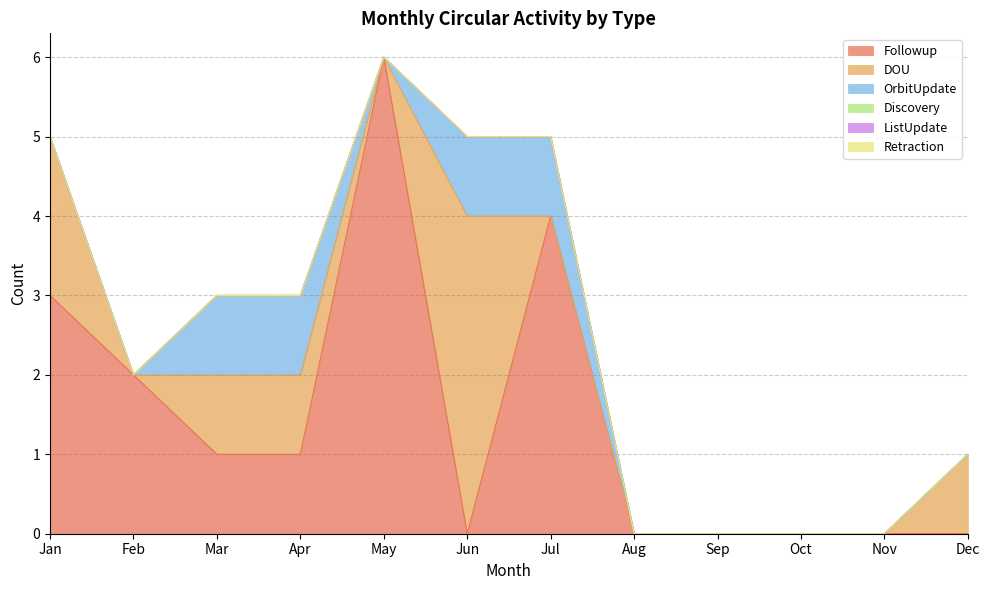

True or false: DOU has a value of 0 at Dec.

False